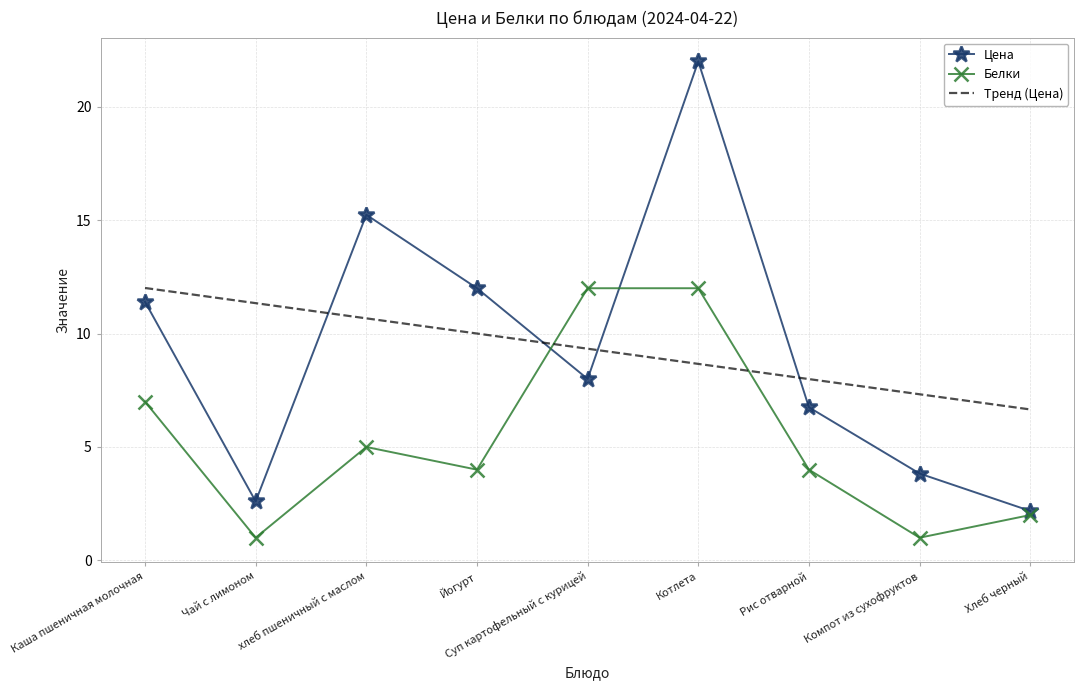

At how many categories does at least one series exceed 6?

9